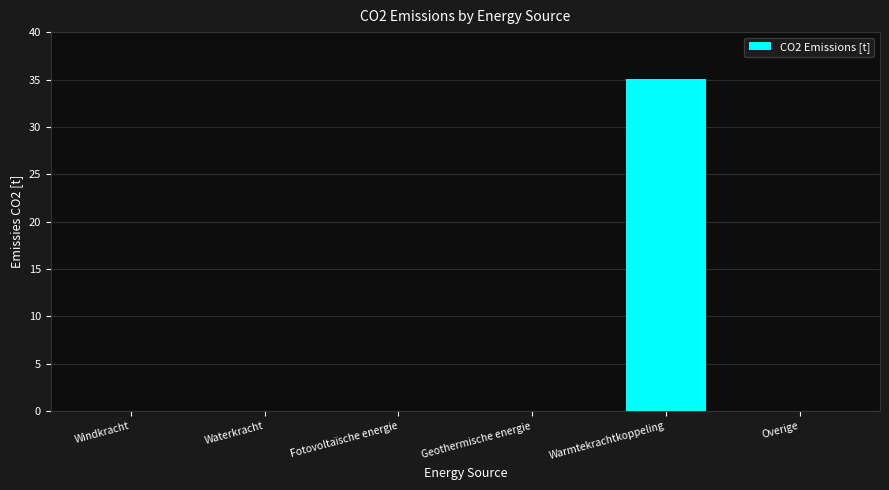

Are the bars horizontal?

No